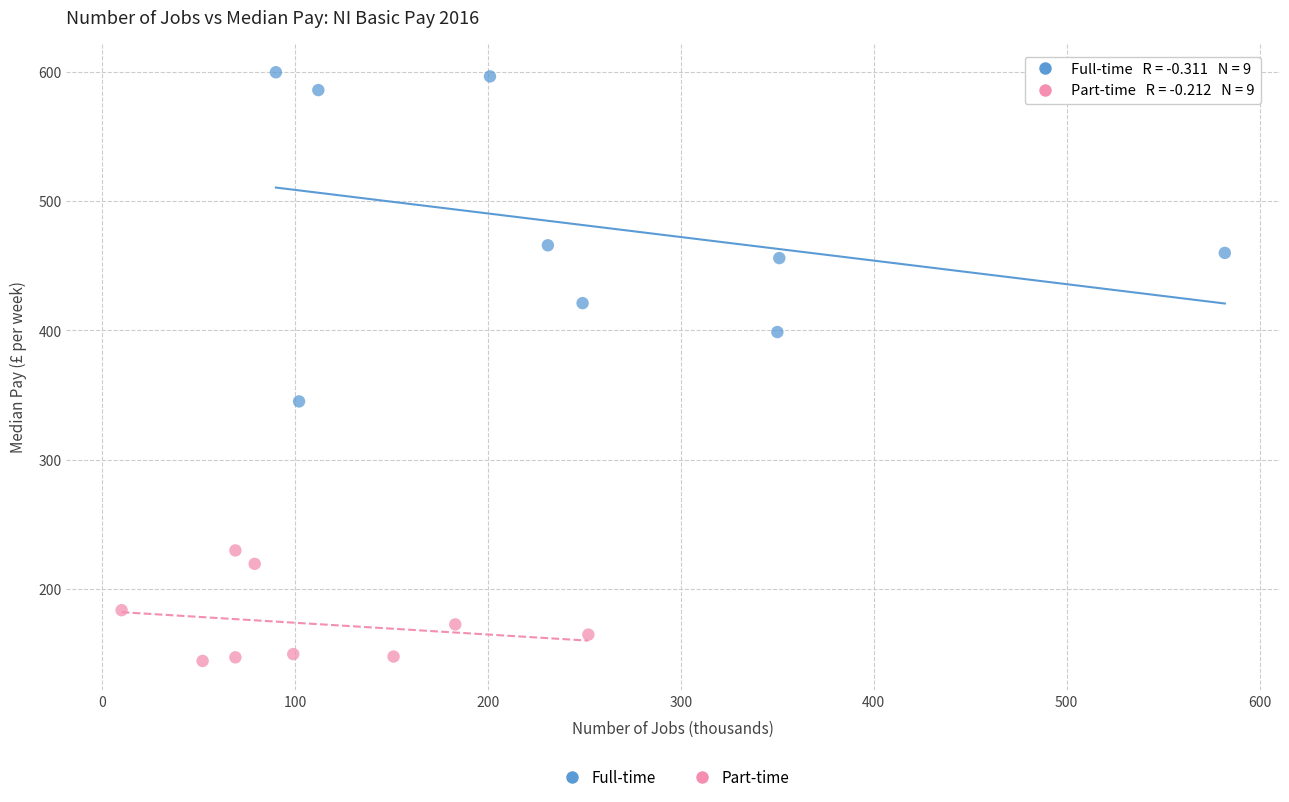

Which series contains the lowest Y value?

Part-time